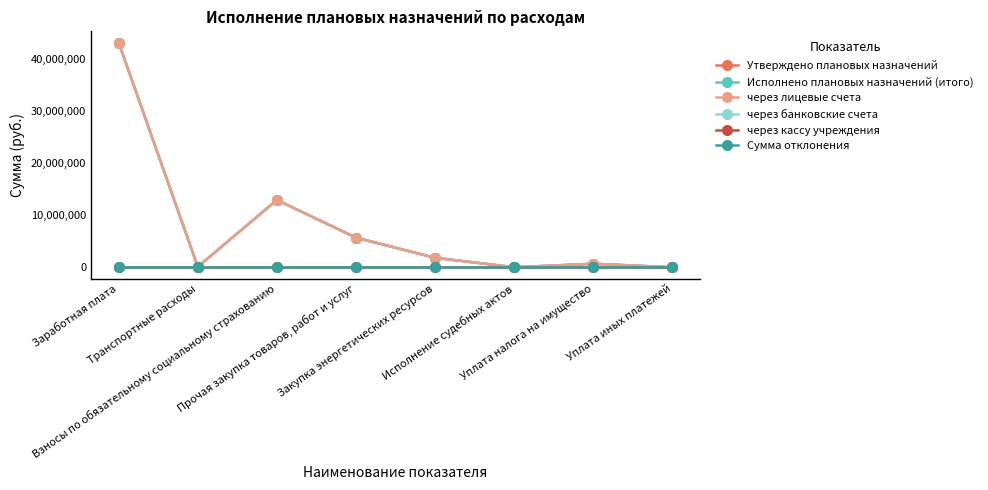

How many lines are shown in the chart?

6